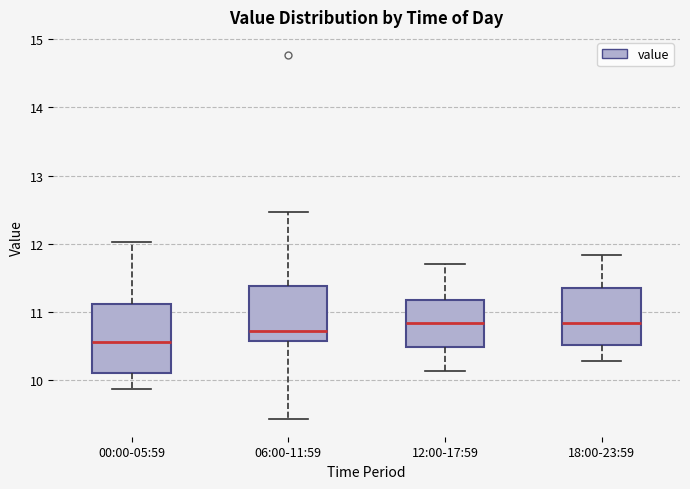

Where is the lower edge of the box for 00:00-05:59 on the y-axis? The values are not printed on the chart, so give them approximately, as read against the axis.

10.1